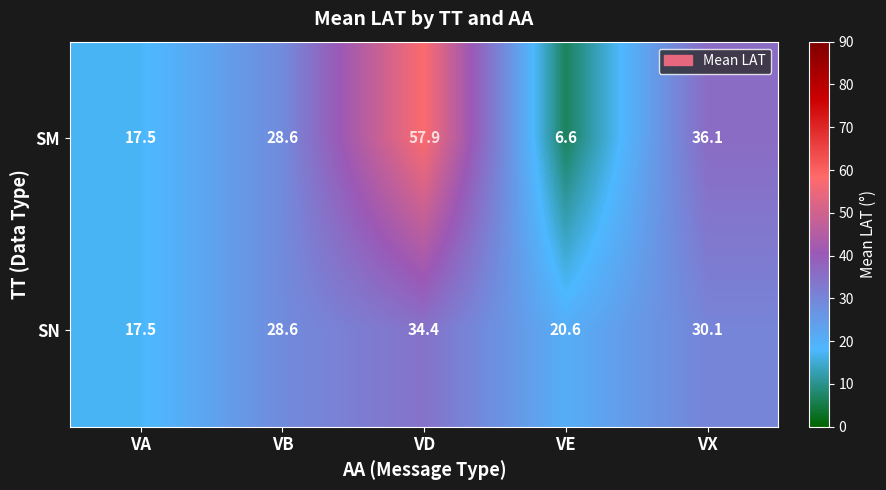

How many categories are shown in the chart?

5